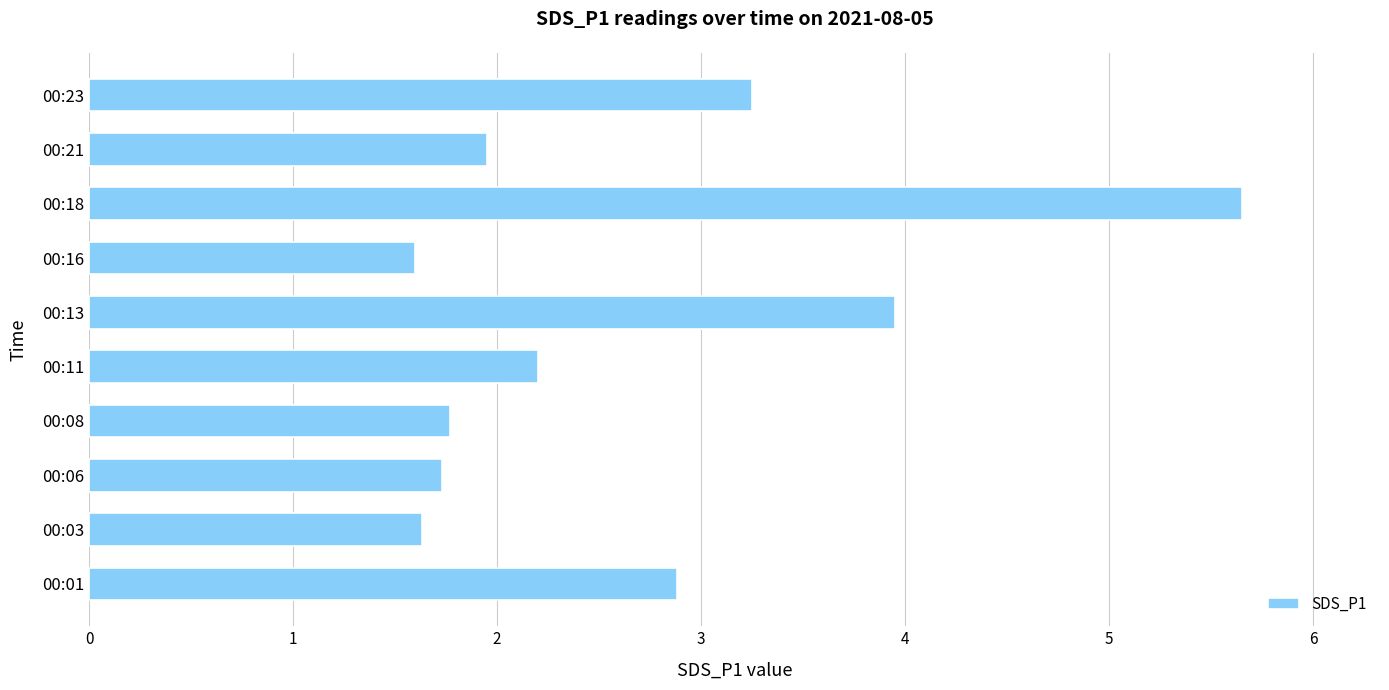

Does the chart contain stacked bars?

No